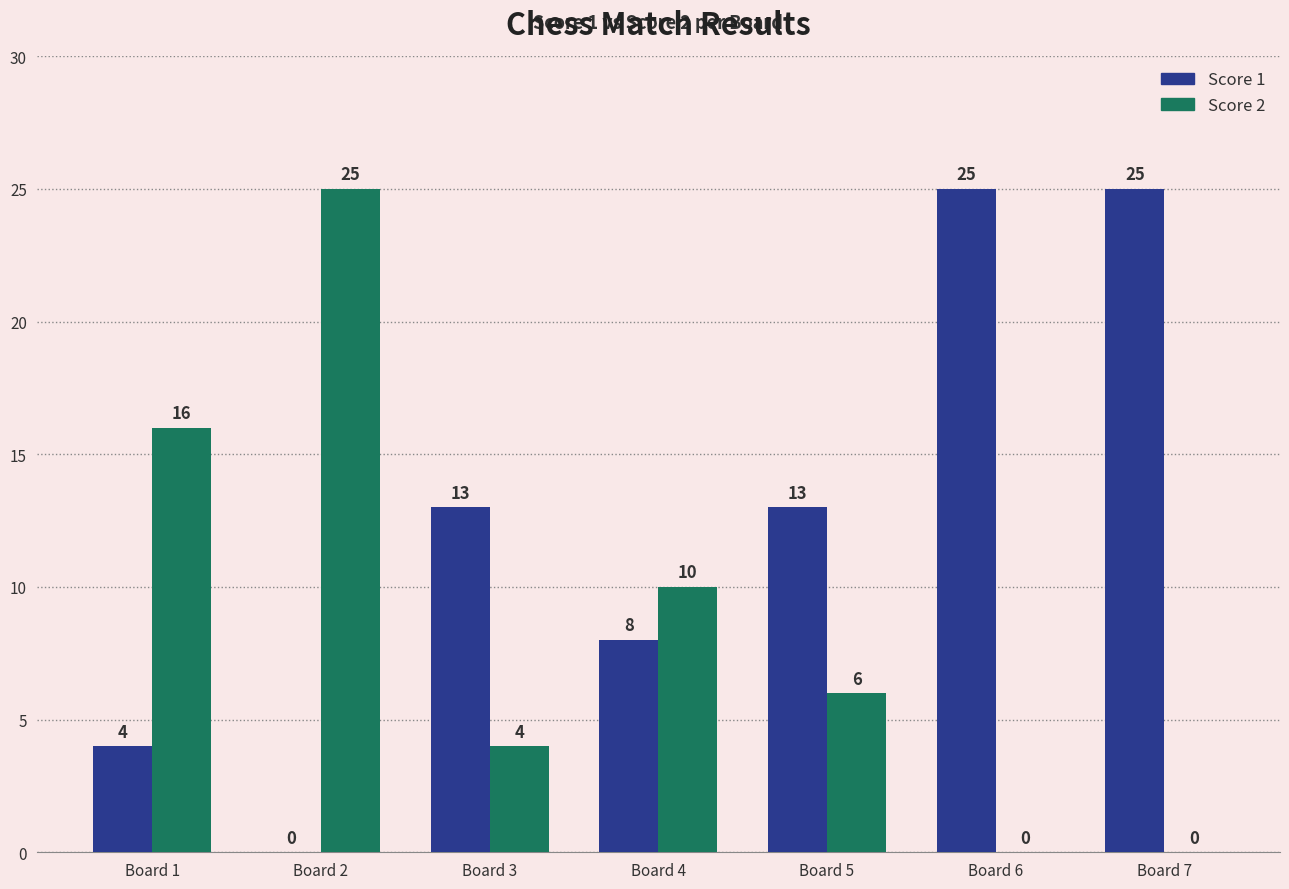

What is the sum of the Score 1 values at Board 2 and Board 3?

13